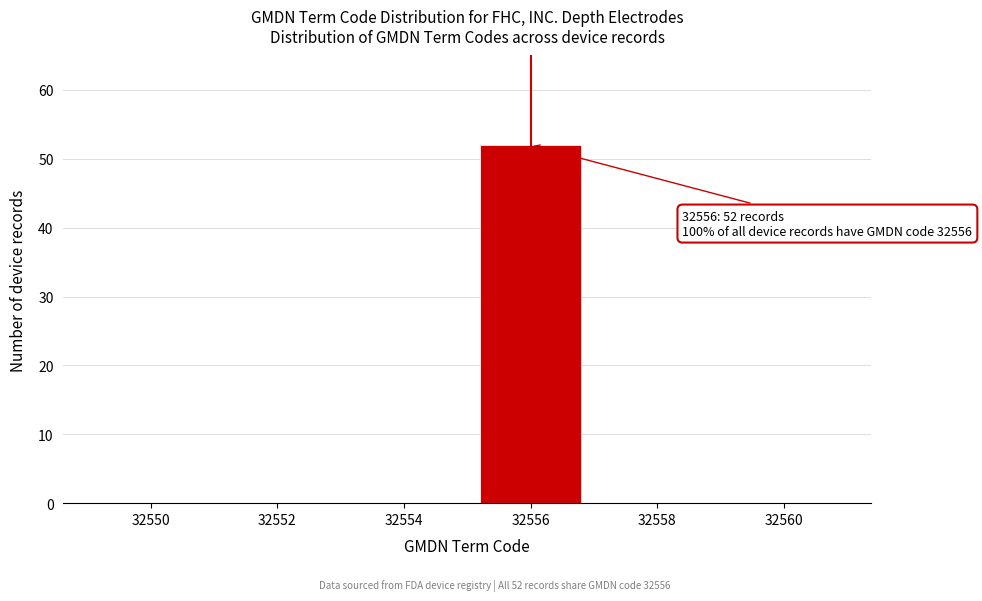

Reading left to right, extract all data points from this chart.

32550=0	32552=0	32554=0	32556=52	32558=0	32560=0